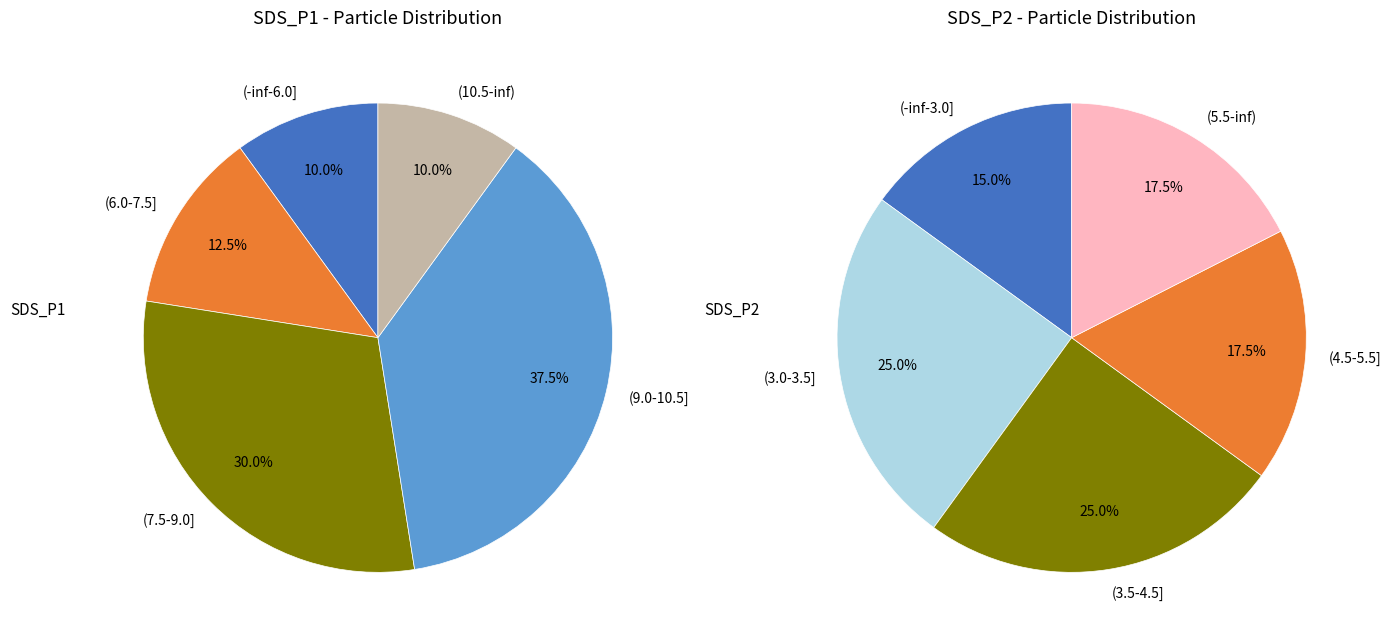

What is the largest slice in the pie chart?

37